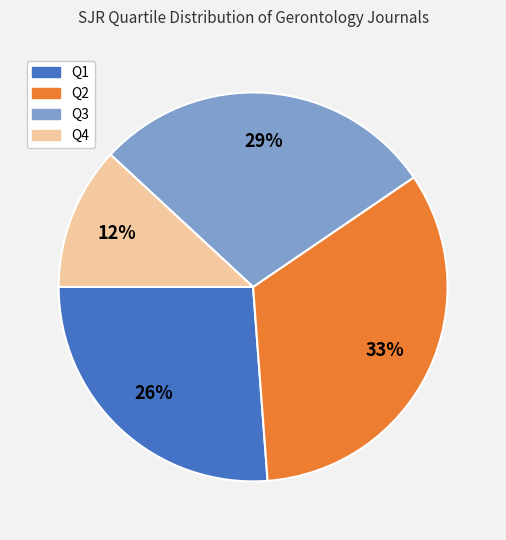

Which has a higher value, Q4 or Q3?

Q3